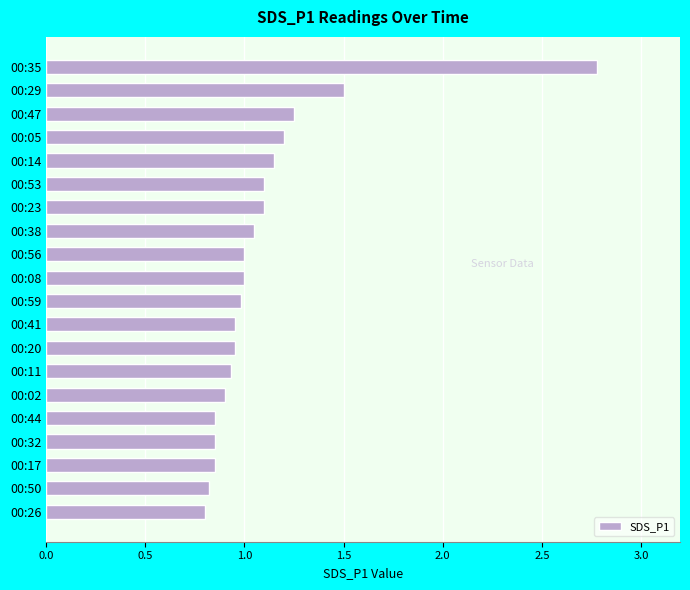

What is the maximum value shown in the chart?

2.8